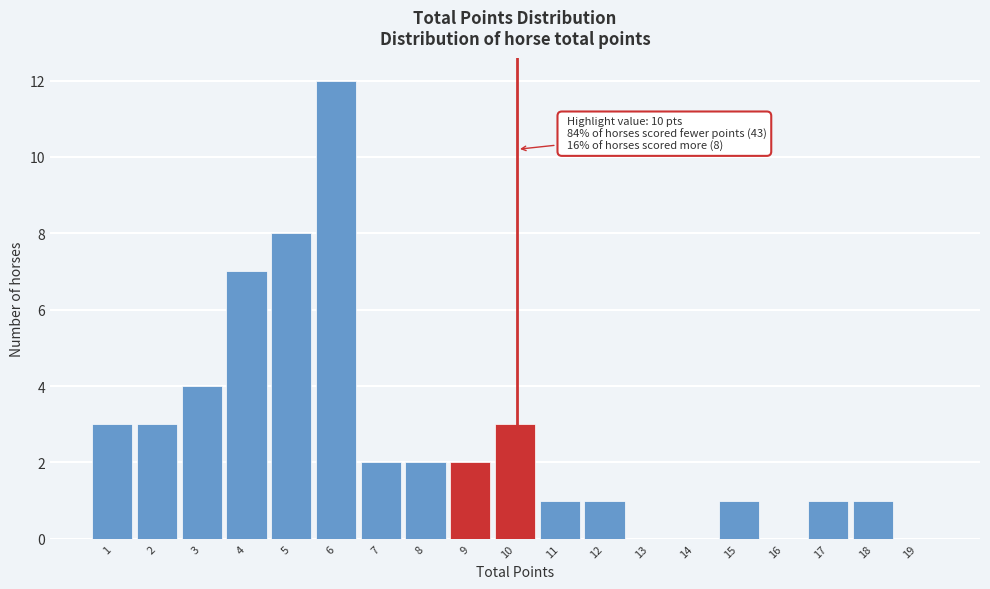

Reading left to right, extract all data points from this chart.

1=3	2=3	3=4	4=7	5=8	6=12	7=2	8=2	9=2	10=3	11=1	12=1	13=0	14=0	15=1	16=0	17=1	18=1	19=0